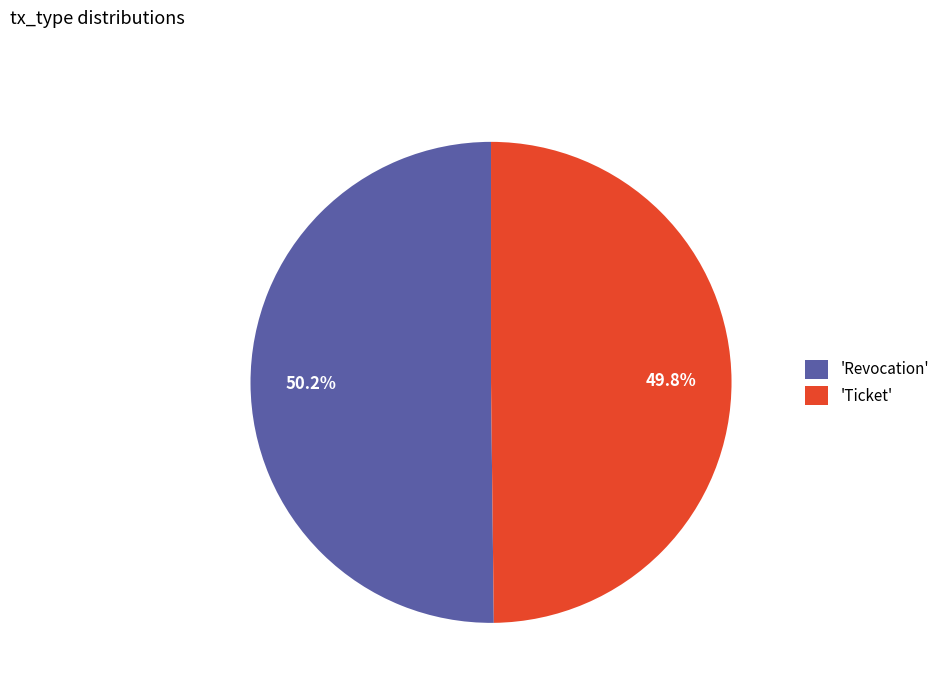

What percentage is NOT represented by 'Revocation'?

49.8%